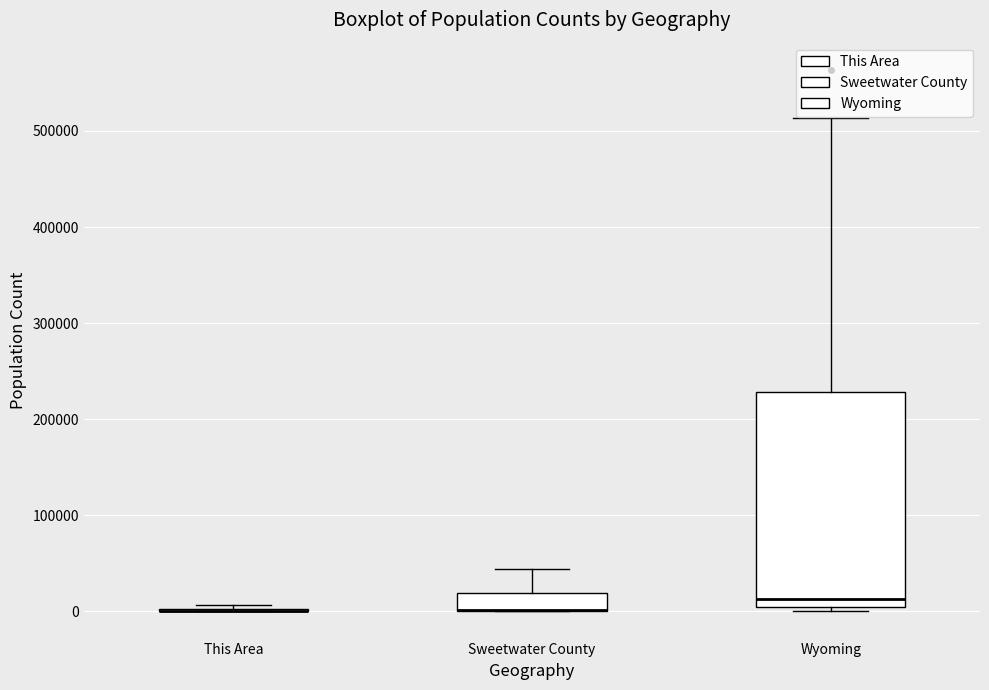

Reading left to right, read every box against the y-axis: the position of its median line, the range the box covers, and the ends of its whiskers. The values are not printed on the chart, so give them approximately, as read against the axis.

This Area: box collapsed to a line at 0, whiskers 0 to 10000
Sweetwater County: median 0 (drawn on the box's lower edge), box 0 to 20000, whiskers 0 to 40000
Wyoming: median 10000 (just above the box's lower edge), box 10000 to 230000, whiskers 0 to 510000